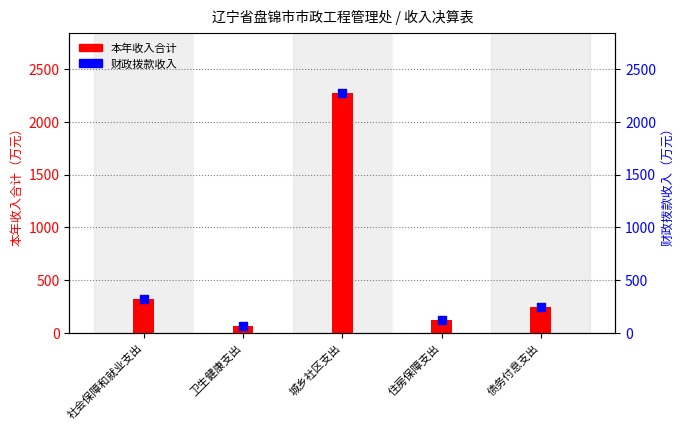

What is the total value across all series at 债务付息支出?

488.3